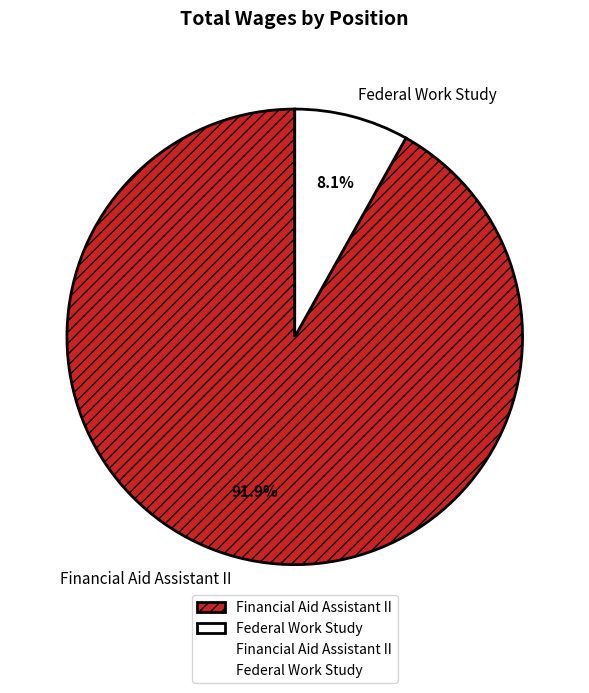

What is the ratio of the value at Financial Aid Assistant II to the value at Federal Work Study?

11.3